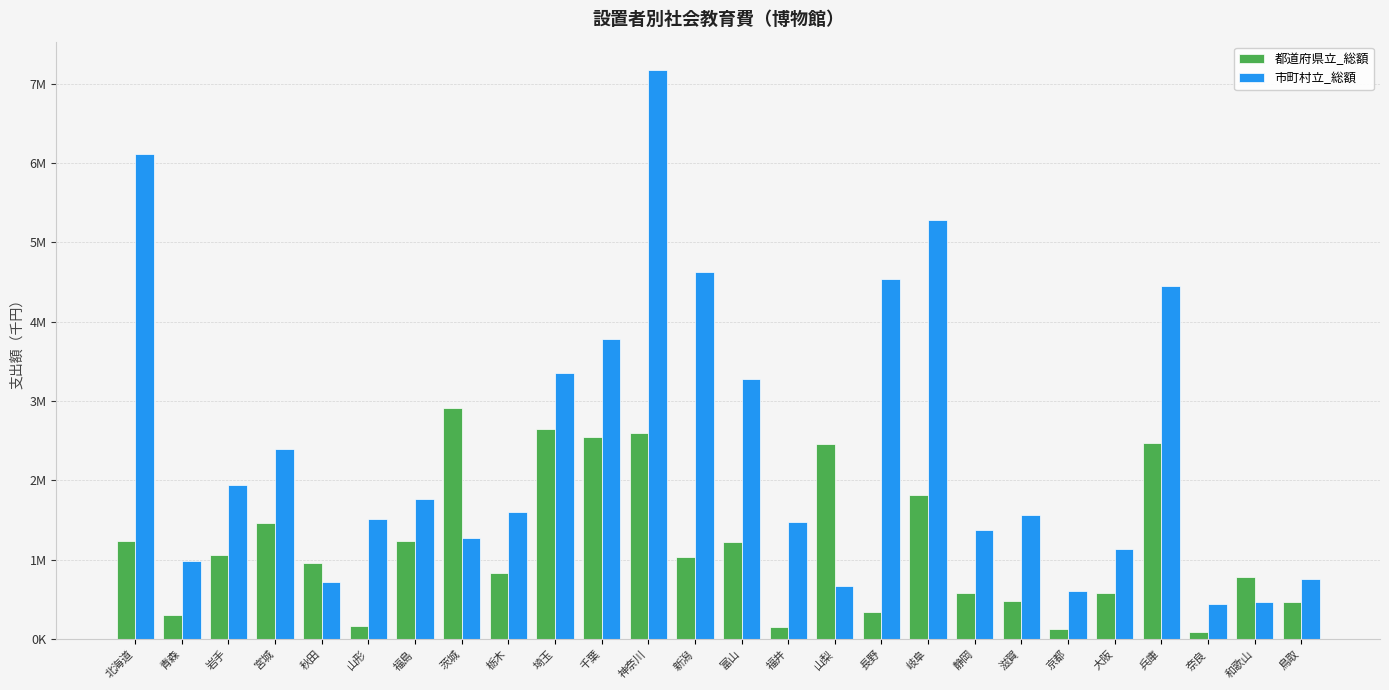

What is the difference between the 都道府県立_総額 values at 岐阜 and 静岡?

1236389